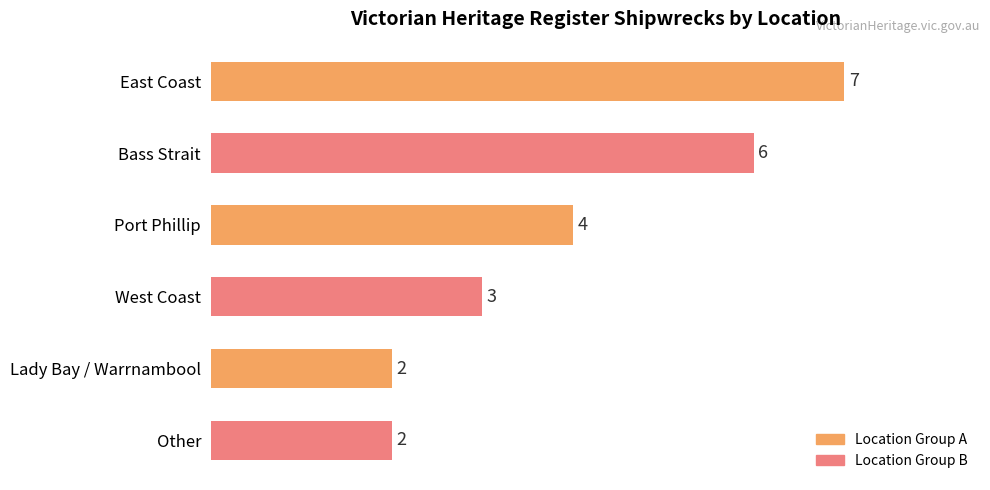

The value at East Coast is 7. True or false?

True